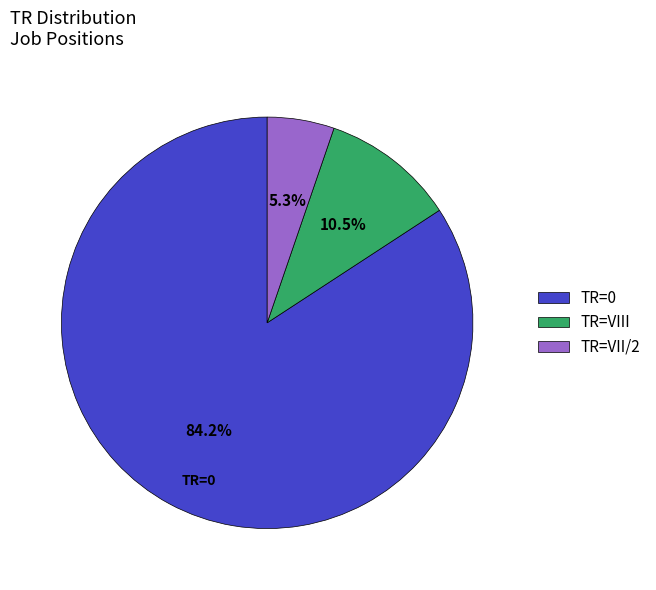

What portion of the pie excludes TR=VII/2?

94.7%